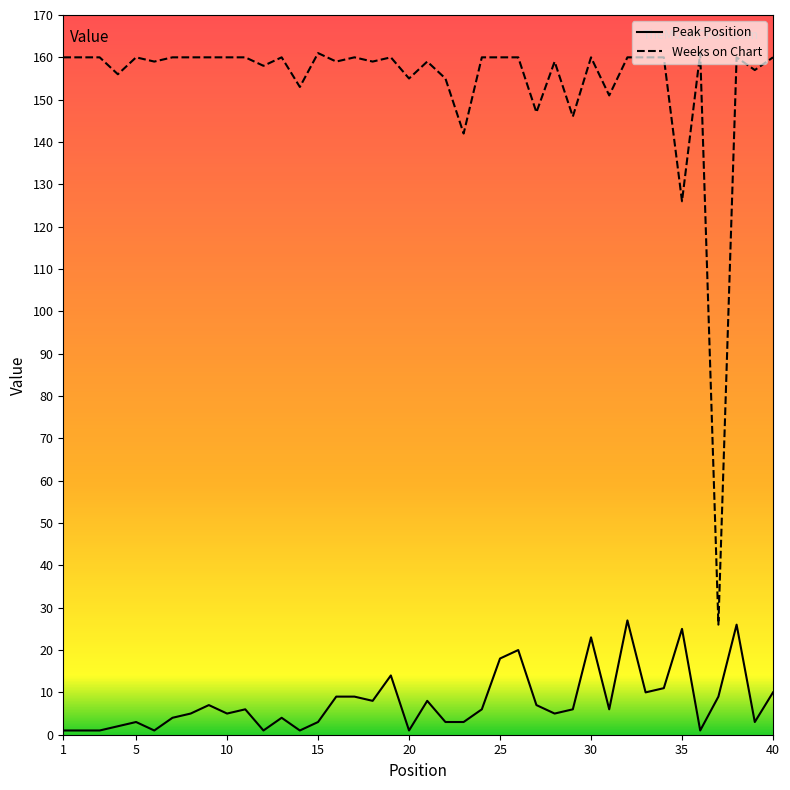

What is the sum of all Weeks on Chart values?

6149